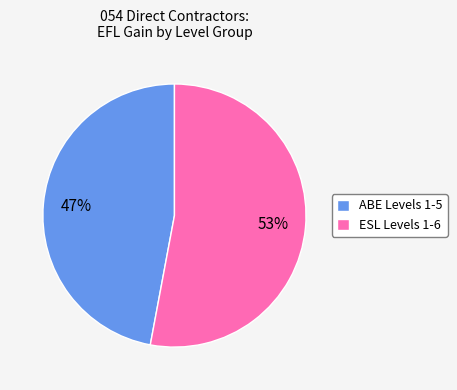

Which slice represents more than half of the pie?

ESL Levels 1-6